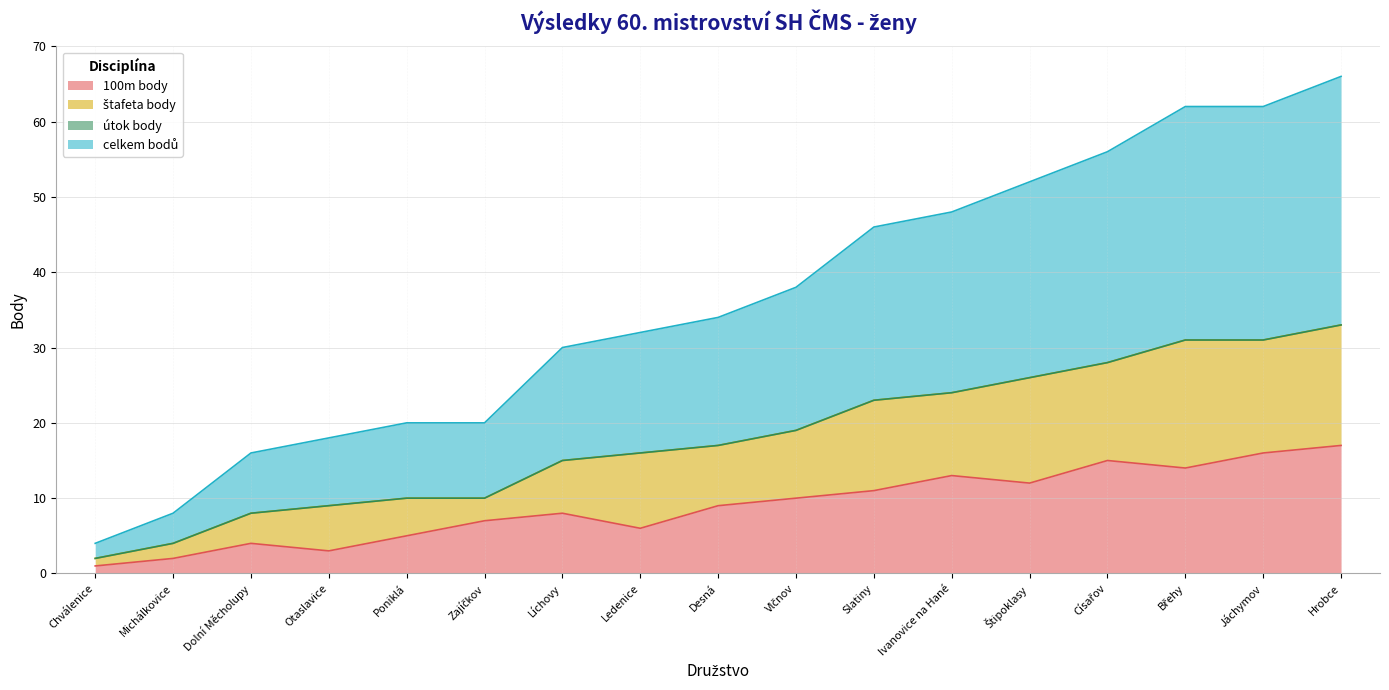

True or false: 100m body and celkem bodů cross at least once.

False